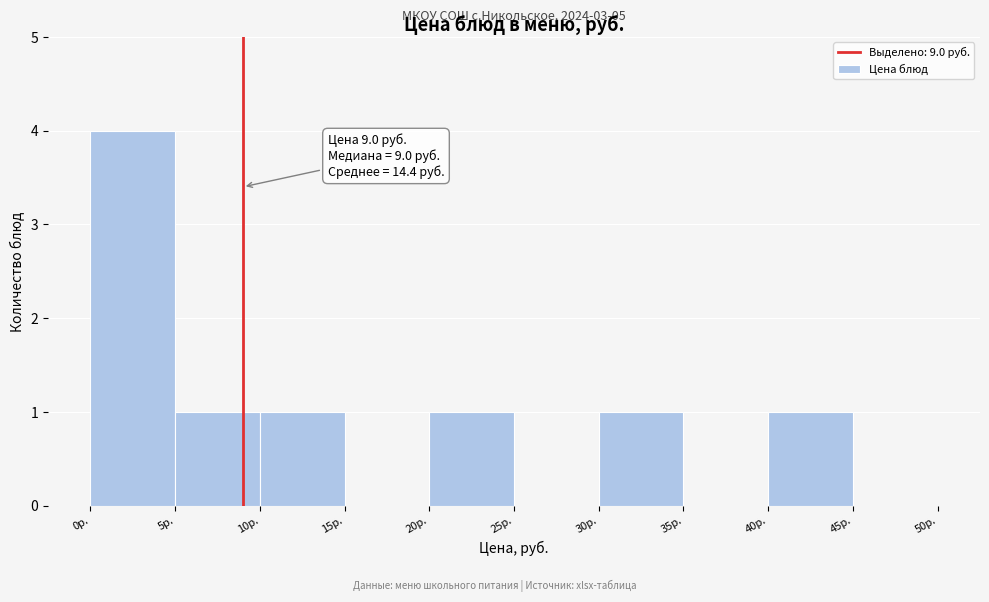

Over which range of the x-axis is the bar tallest?

0 to 5